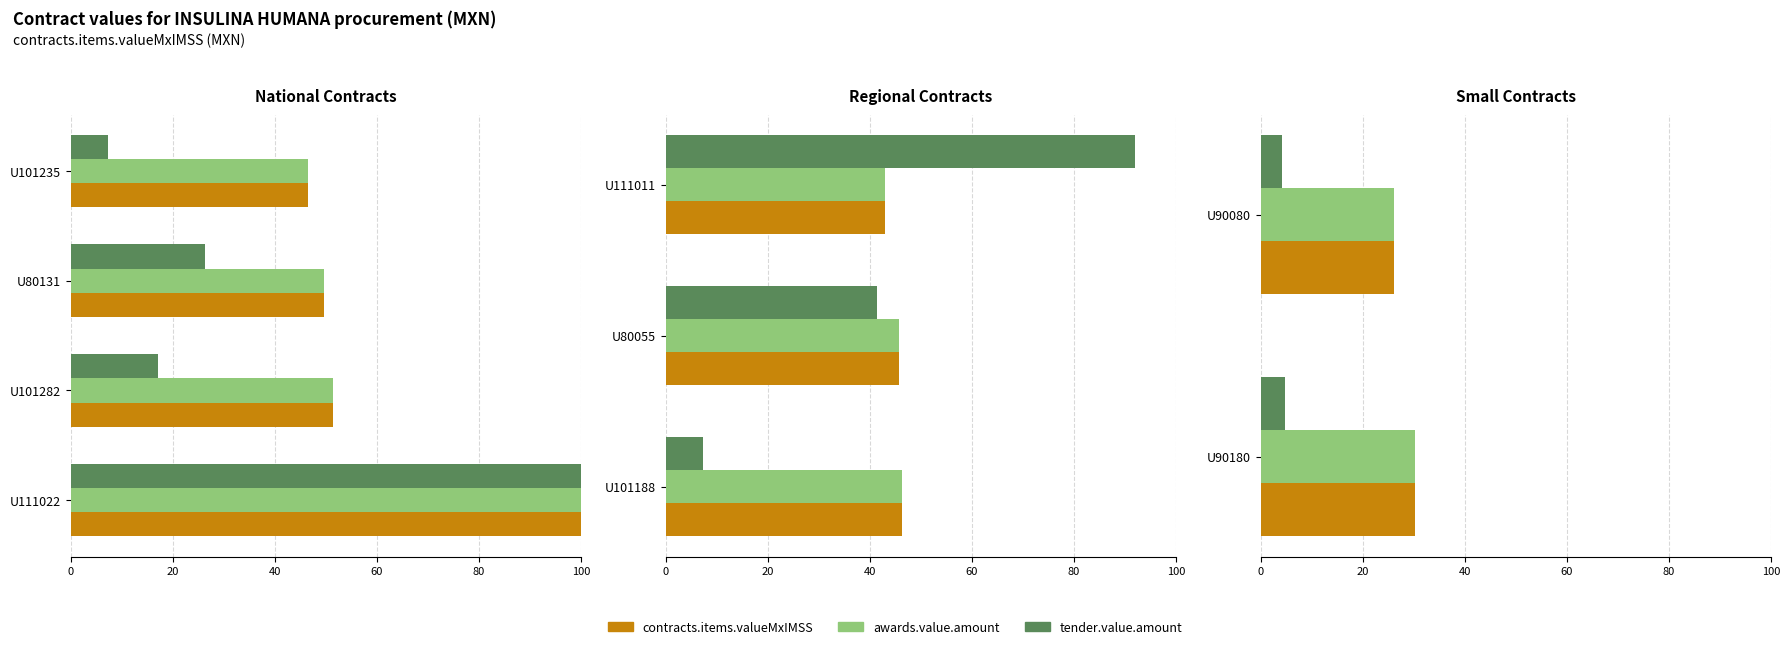

Rank the series at U90180 from highest to lowest value.

contracts.items.valueMxIMSS, awards.value.amount, tender.value.amount